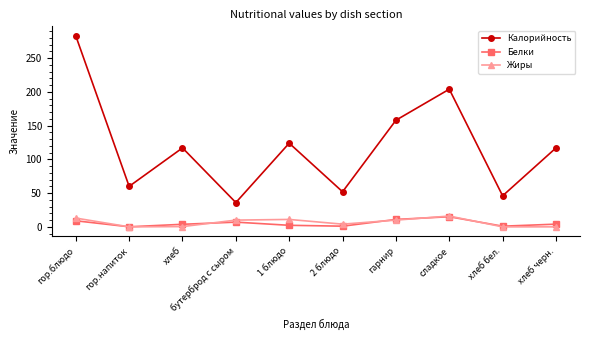

What position from the left is гор.напиток?

2